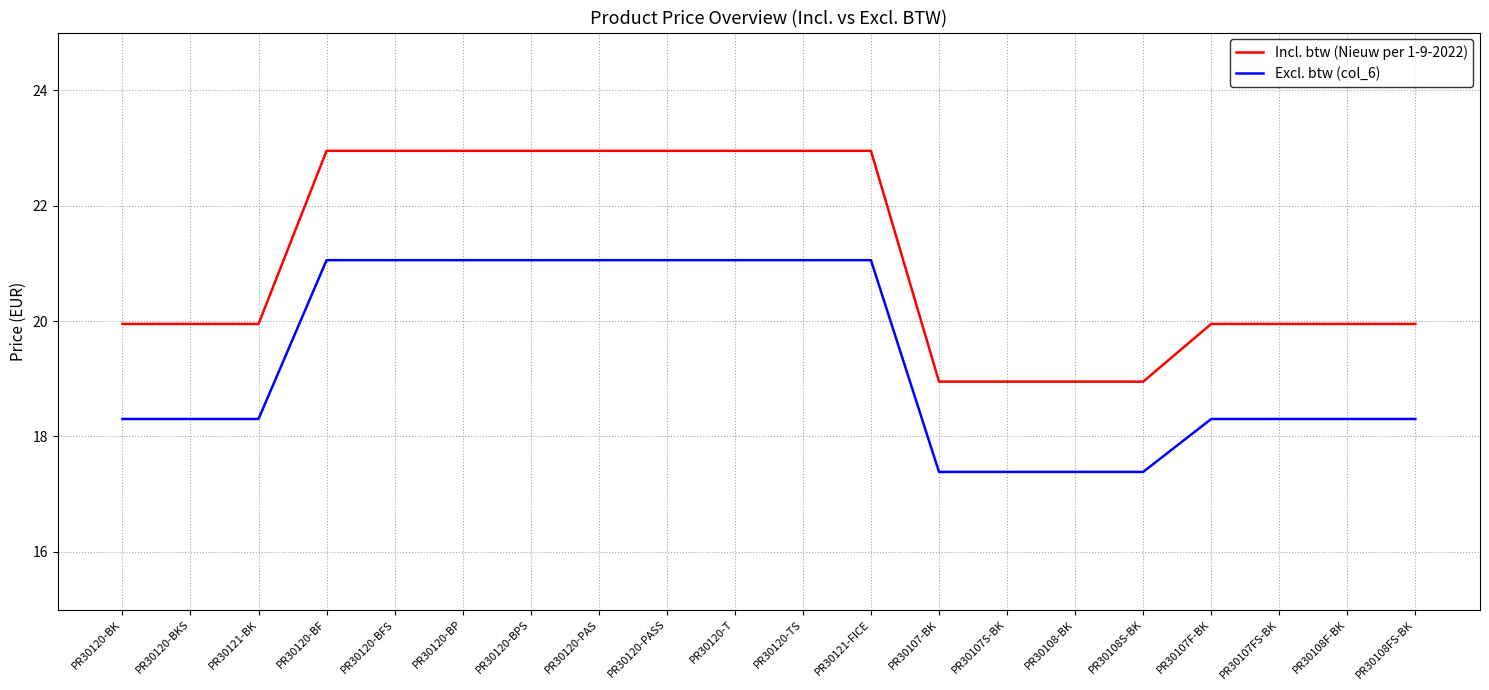

Is the value of Incl. btw (Nieuw per 1-9-2022) at PR30108S-BK greater than the value of Excl. btw (col_6) at PR30121-BK?

Yes